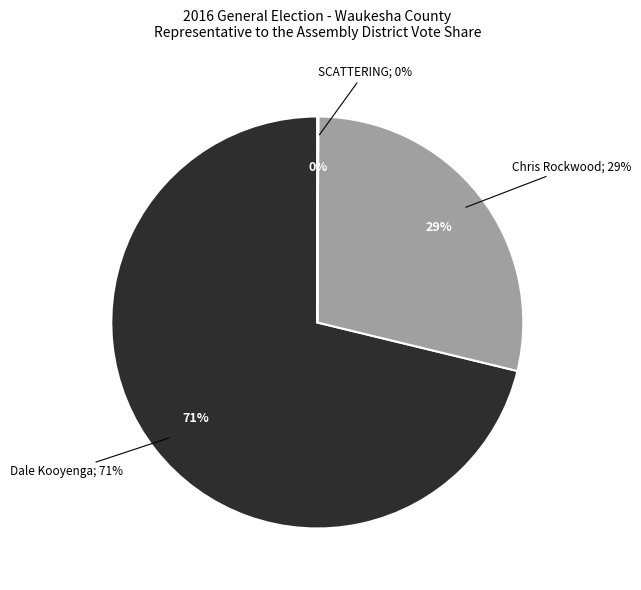

How many segments does this pie chart have?

3